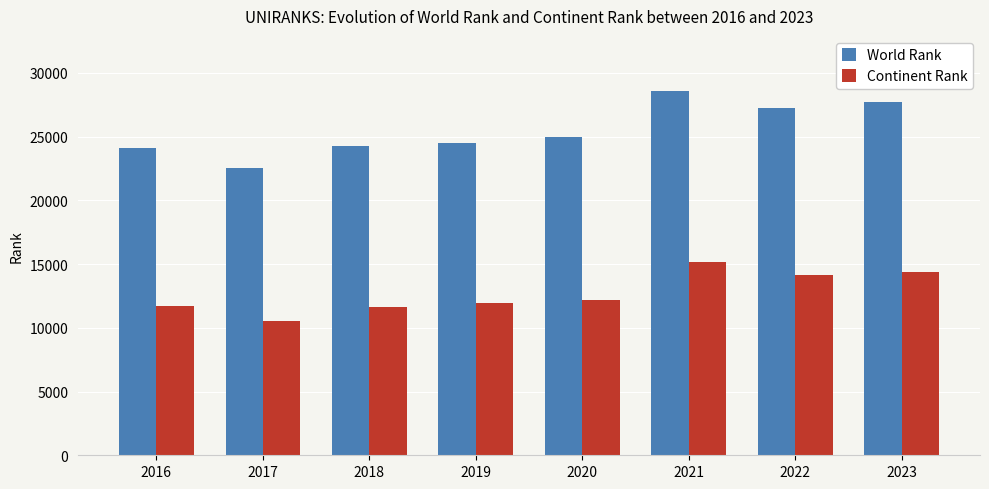

What is the sum of all Continent Rank values?

101659